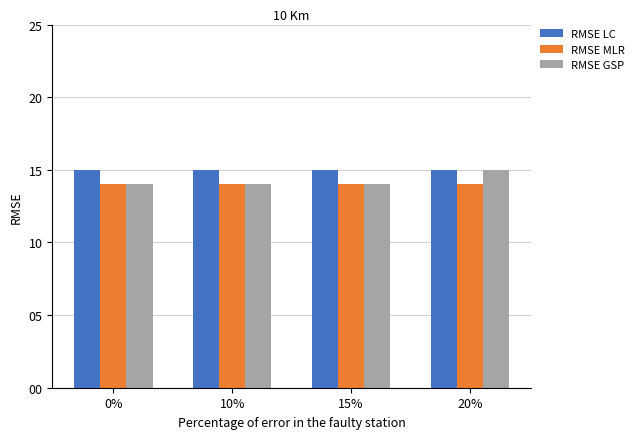

Is the value of RMSE MLR at 0% greater than the value of RMSE GSP at 0%?

No